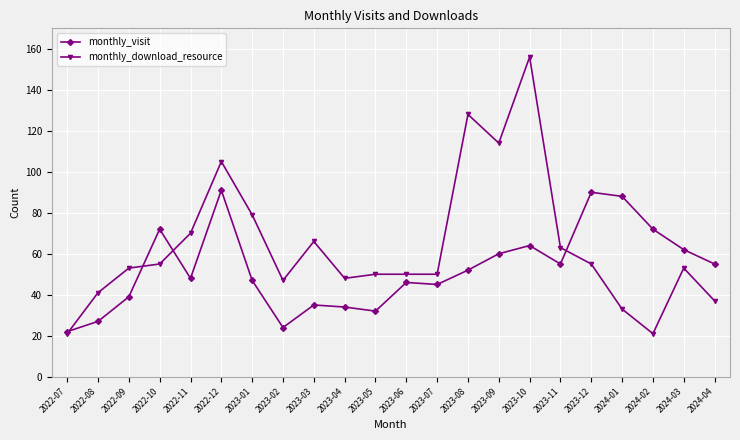

What is the label of the 17th point from the left?

2023-11